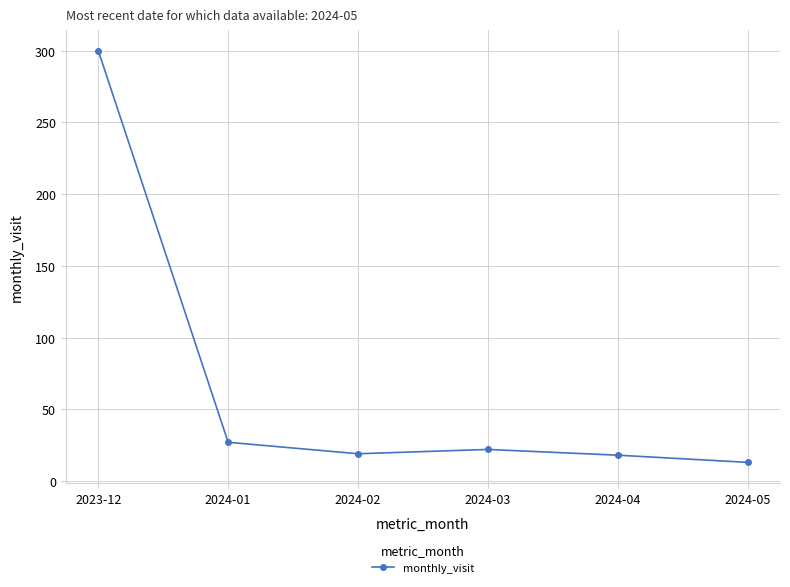

At which label does the data first exceed 22?

2023-12